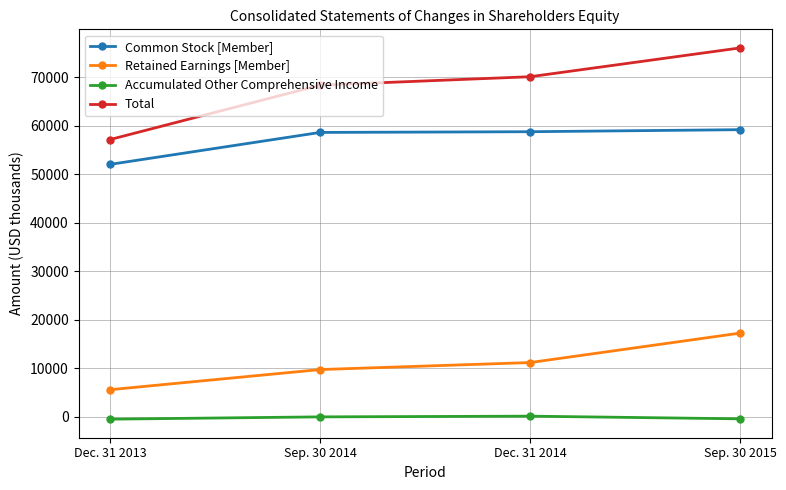

How many lines are shown in the chart?

4